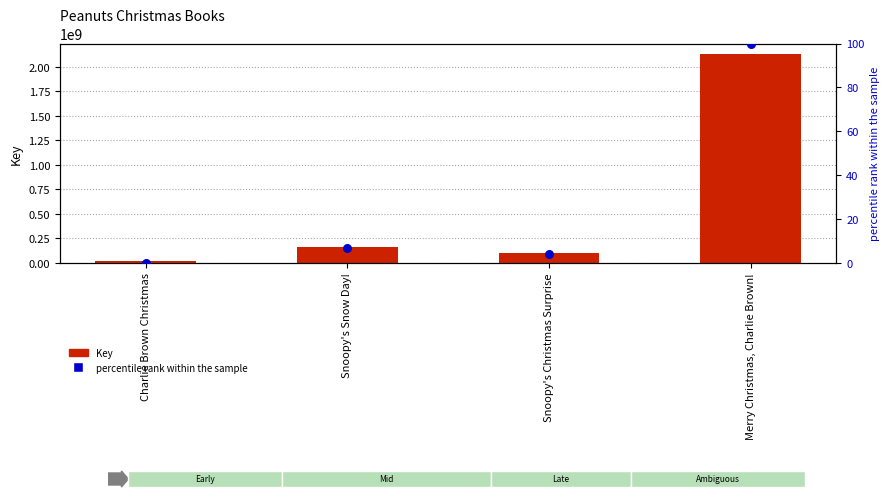

At which category is the sum across all series the highest?

Merry Christmas, Charlie Brown!